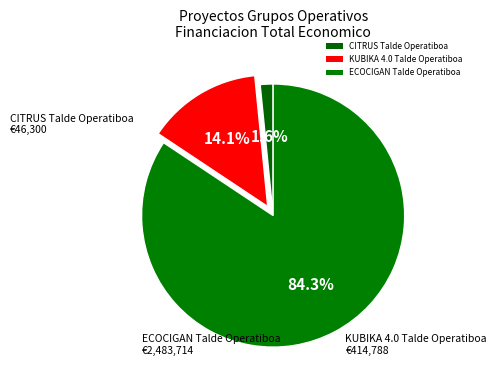

How many segments does this pie chart have?

3